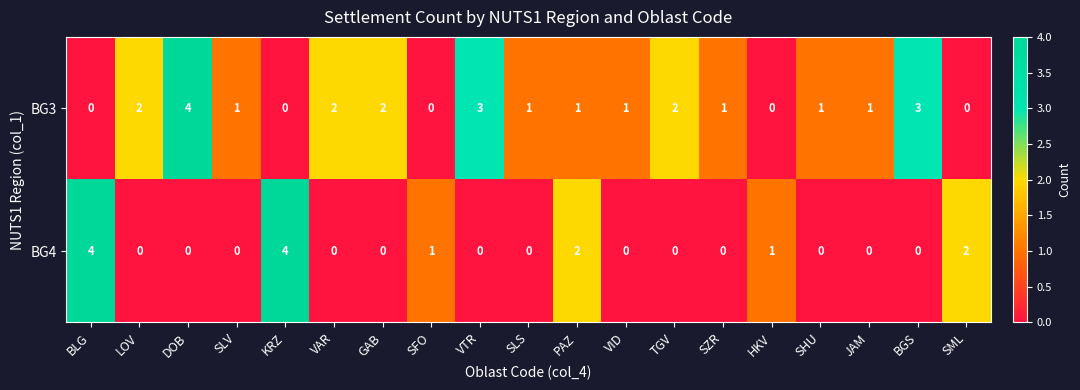

True or false: BG4 has a value of 0 at BGS.

True